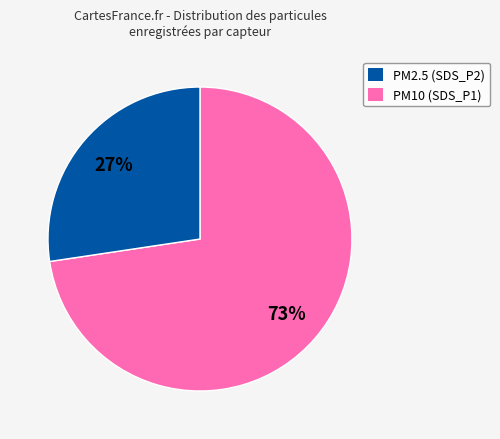

Is there any slice that represents more than half of the pie?

Yes